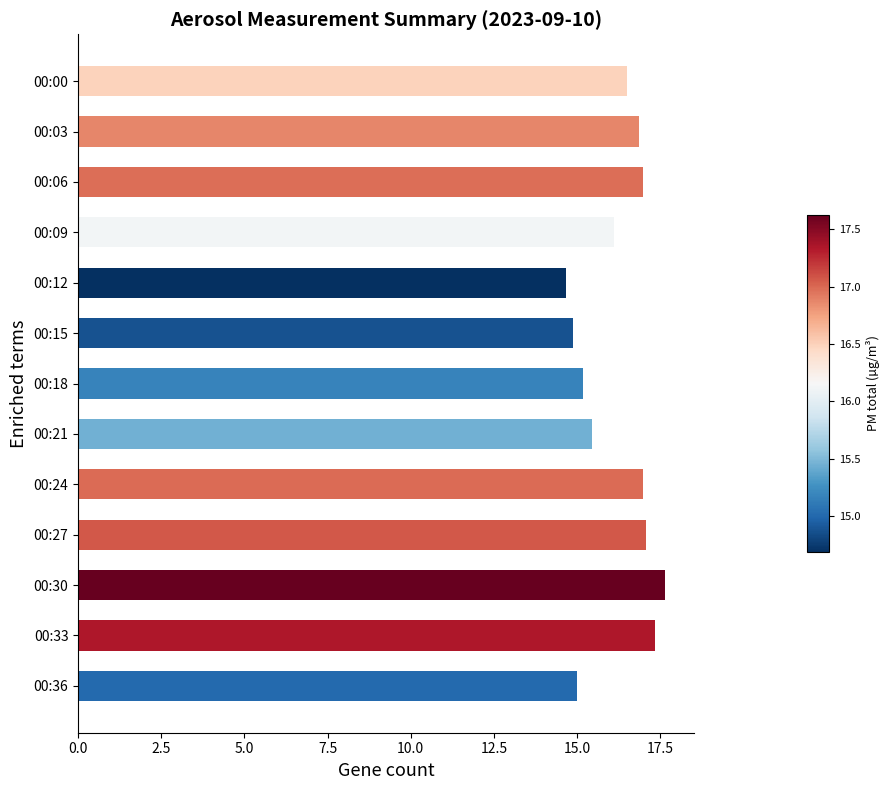

What is the smallest value displayed?

14.7